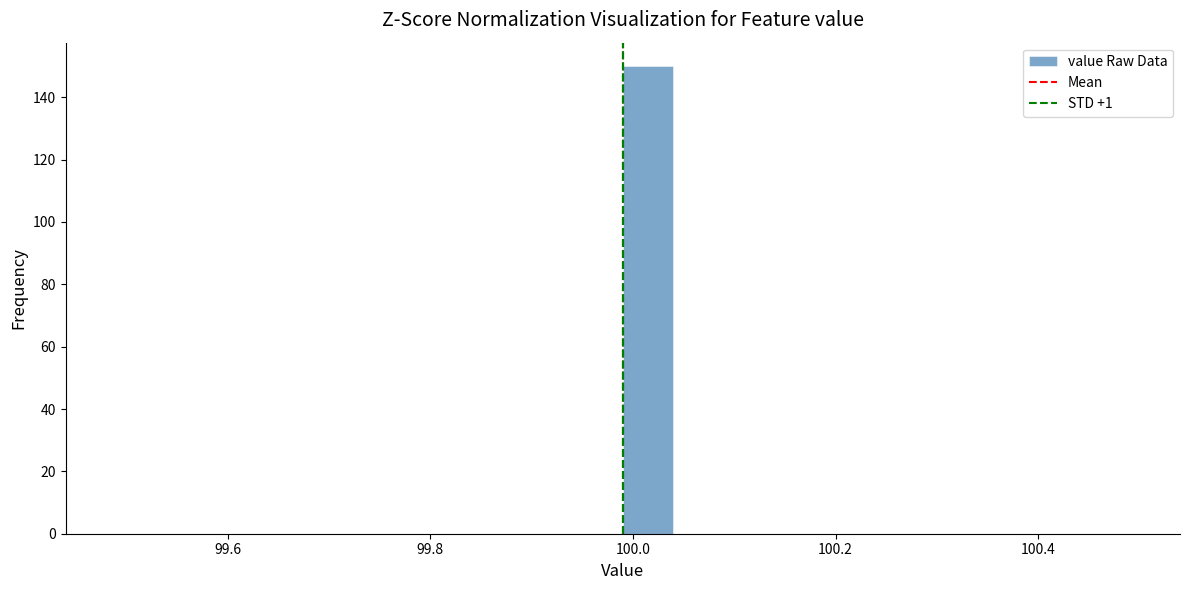

Read against the x-axis, roughly where is the centre of the tallest bar?

100.02